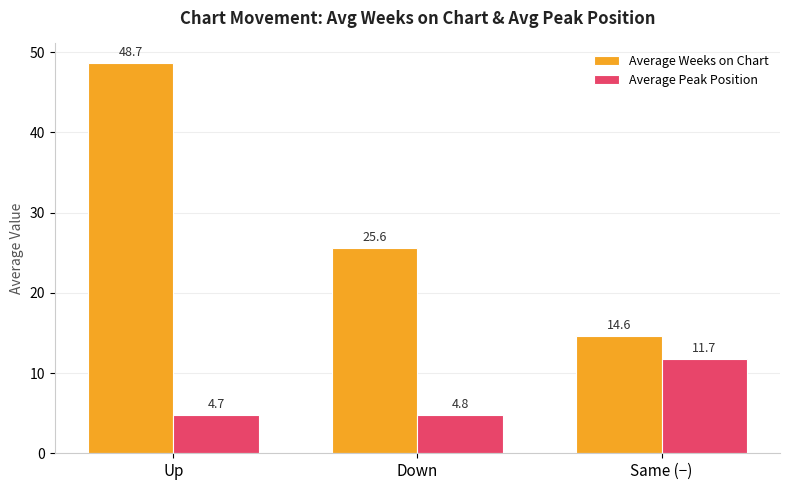

List the series in order of their peak value, lowest first.

Average Peak Position, Average Weeks on Chart